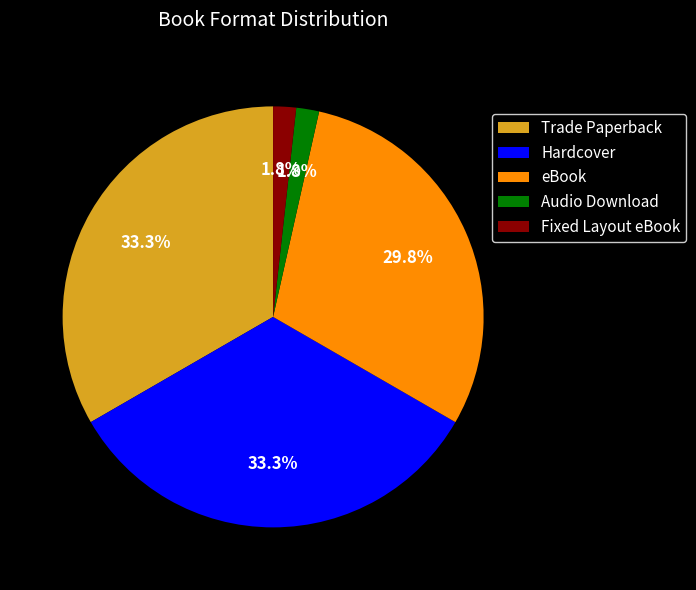

Does any single category account for the majority?

No